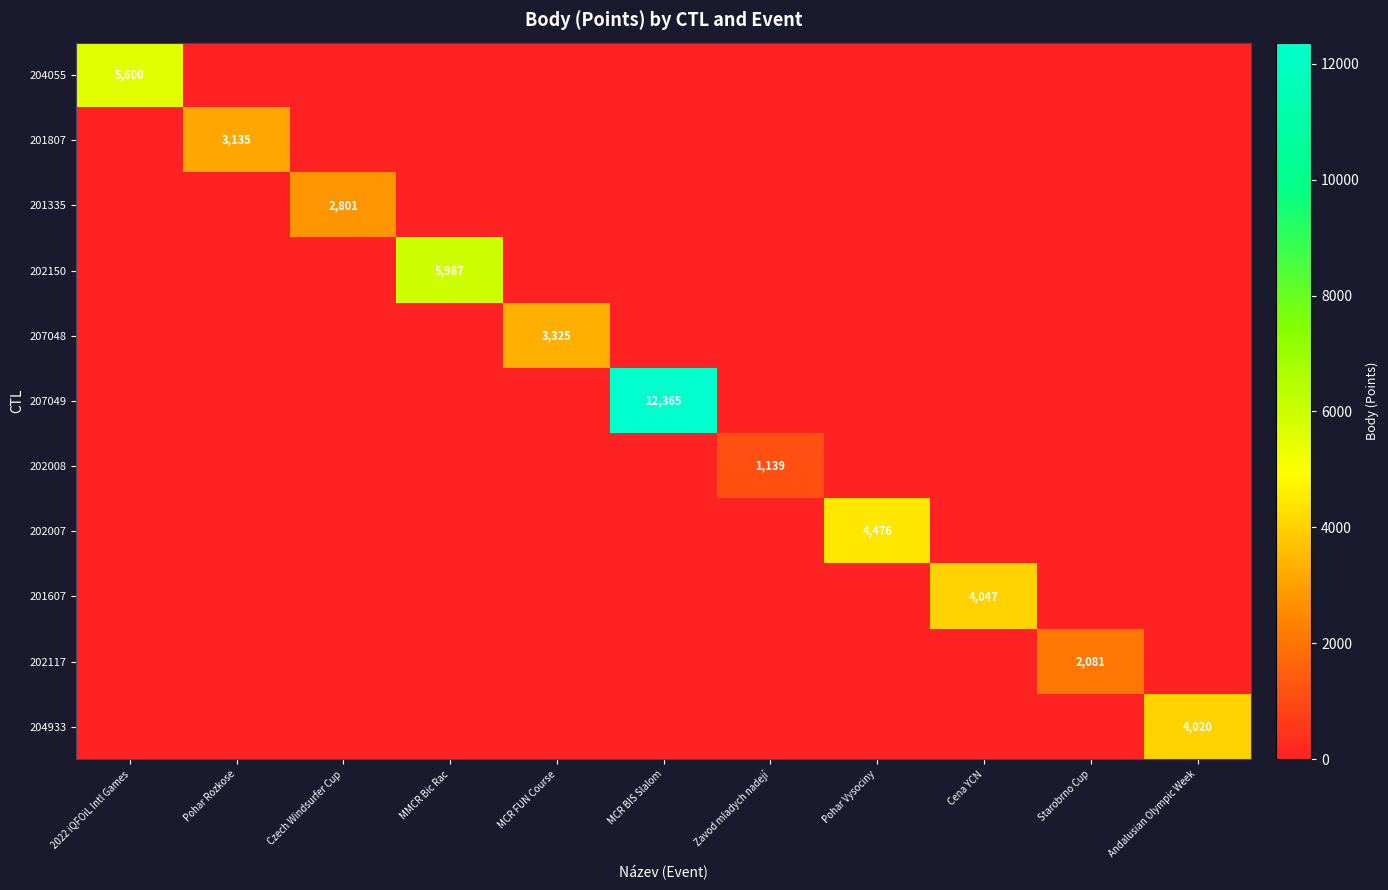

At which label is 207048 closest to 1662?

2022 iQFOiL Intl Games